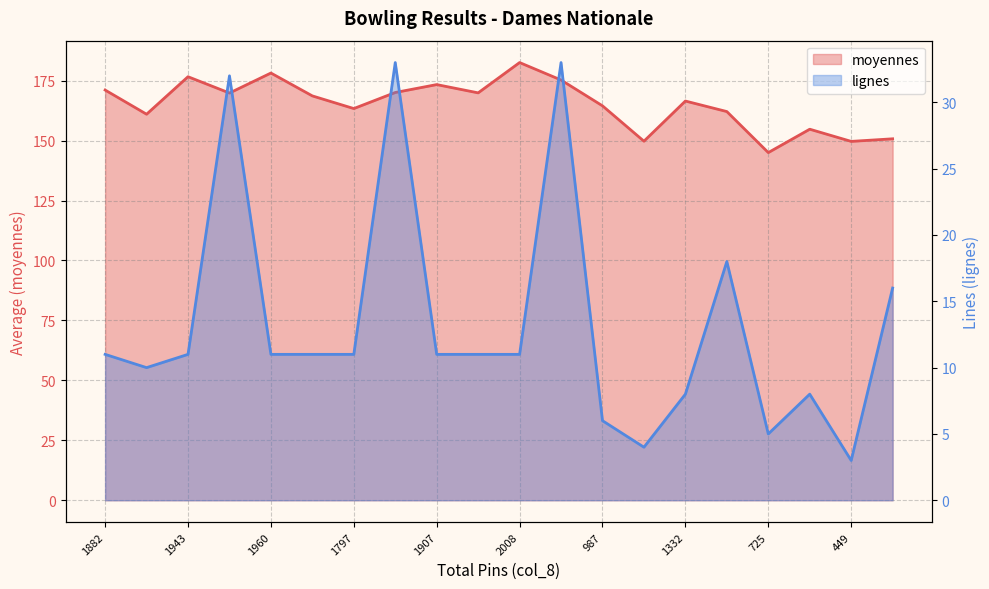

At which label is moyennes closest to 163?

1797